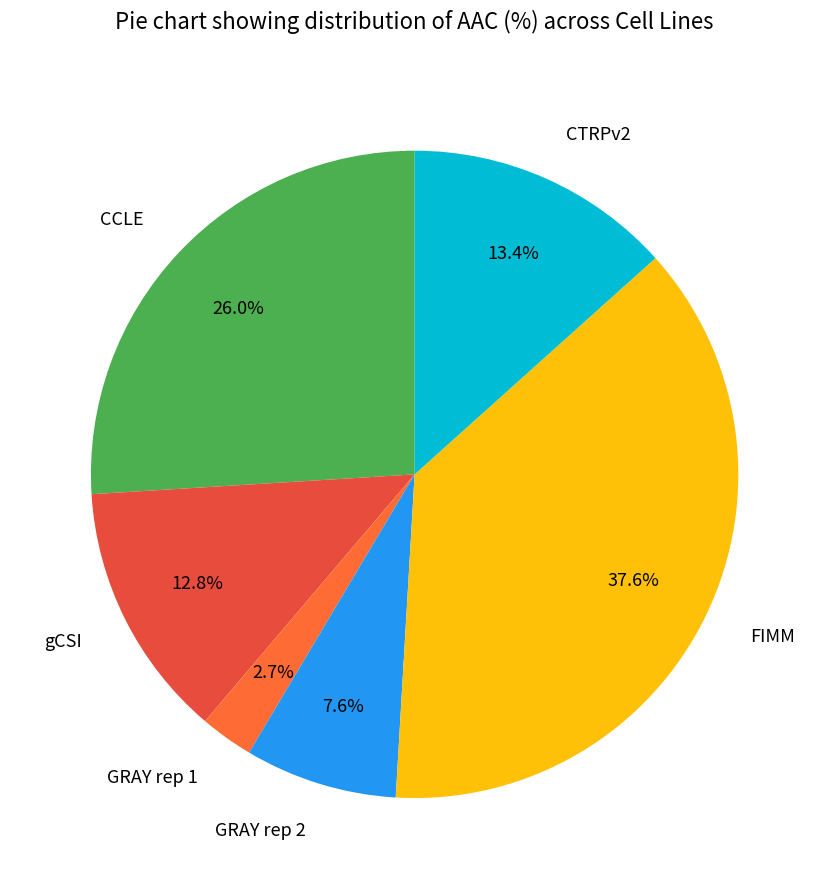

What is the ratio of the value at CTRPv2 to the value at gCSI?

1.0